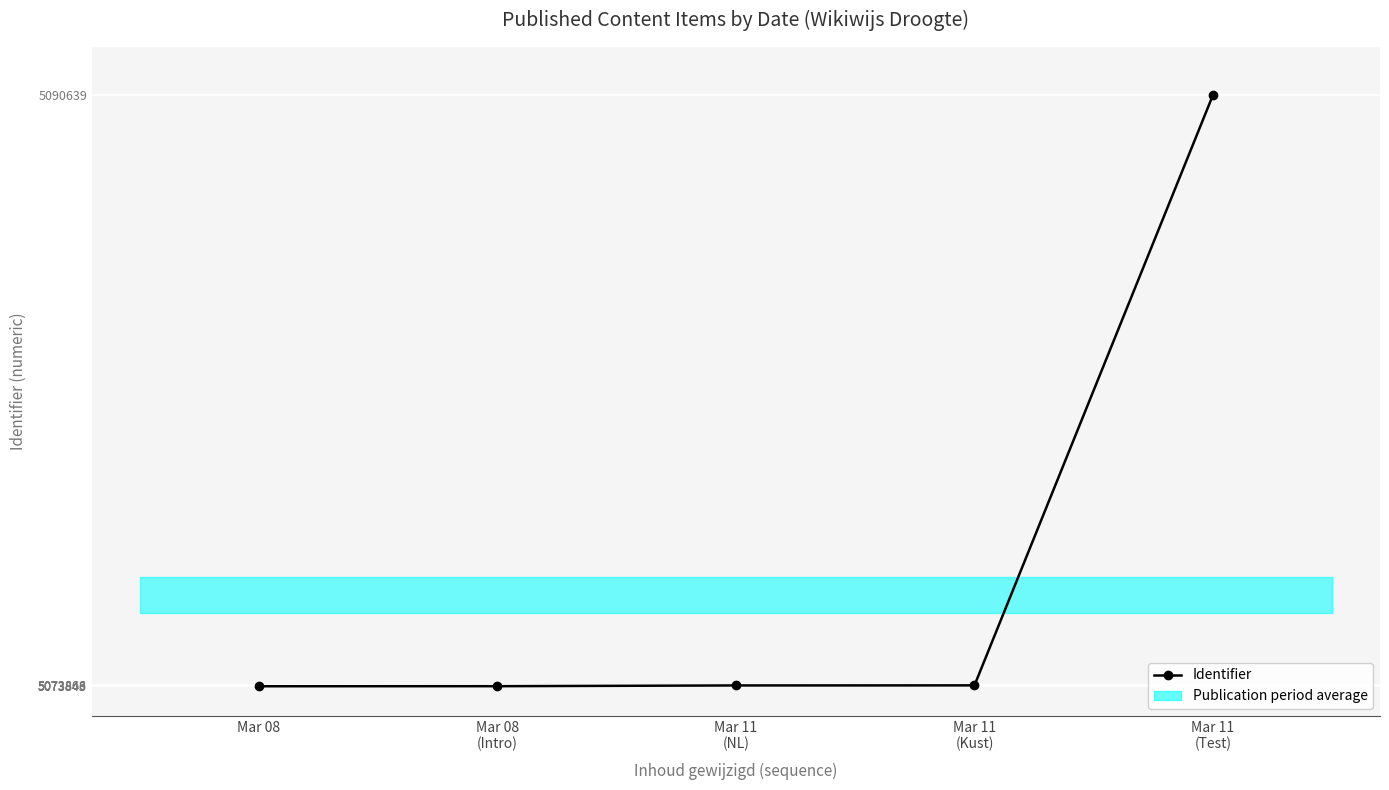

Which label corresponds to the smallest value in the chart?

Mar 08